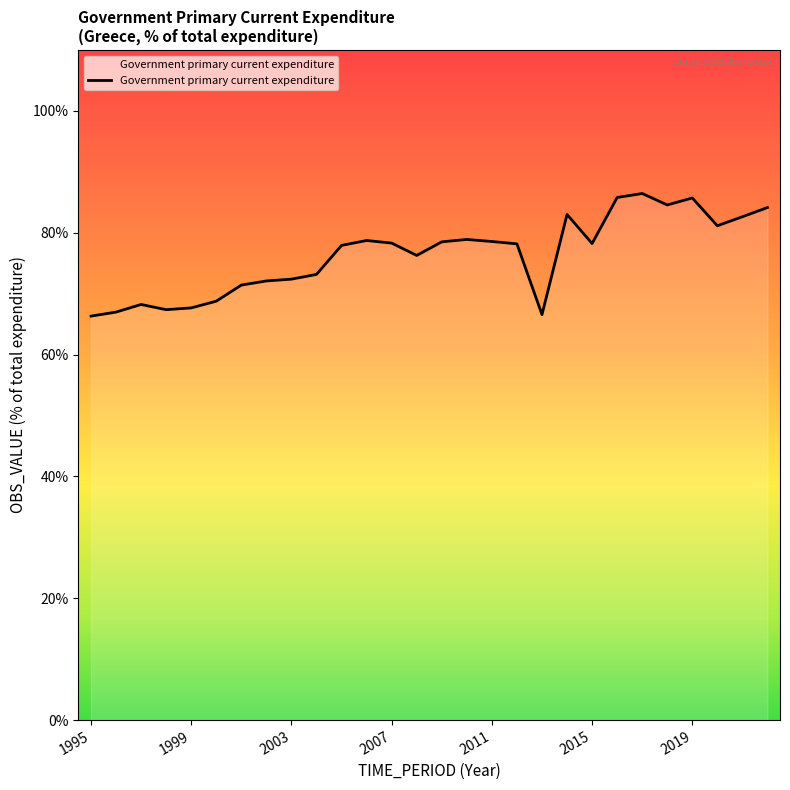

What is the smallest value displayed?

66.3